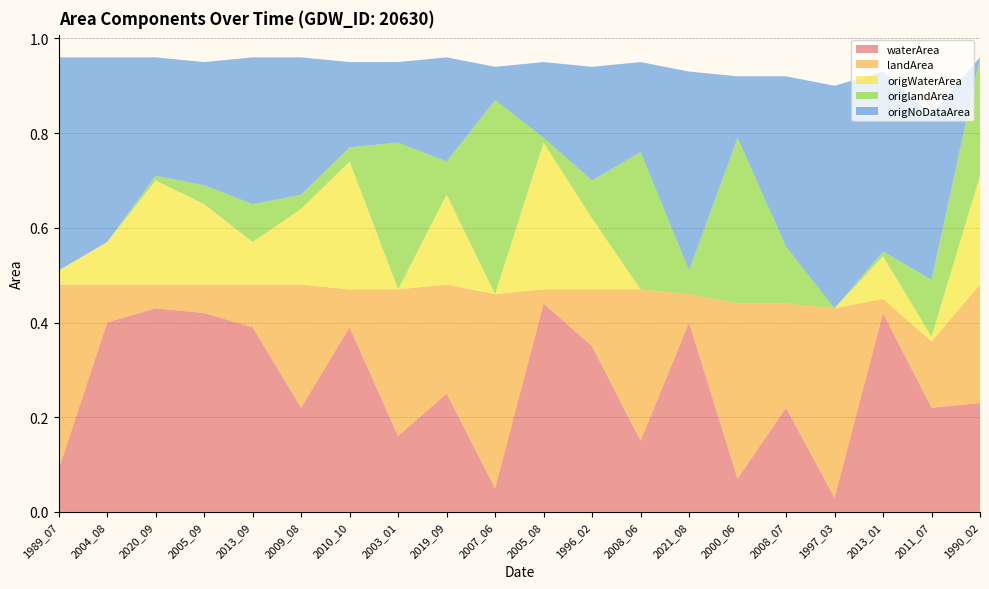

Reading right to left, list all the values displayed in this chart.

waterArea: 1990_02=0.2	2011_07=0.2	2013_01=0.4	1997_03=0.0	2008_07=0.2	2000_06=0.1	2021_08=0.4	2008_06=0.1	1996_02=0.3	2005_08=0.4	2007_06=0.1	2019_09=0.2	2003_01=0.2	2010_10=0.4	2009_08=0.2	2013_09=0.4	2005_09=0.4	2020_09=0.4	2004_08=0.4	1989_07=0.1
landArea: 1990_02=0.2	2011_07=0.1	2013_01=0.0	1997_03=0.4	2008_07=0.2	2000_06=0.4	2021_08=0.1	2008_06=0.3	1996_02=0.1	2005_08=0.0	2007_06=0.4	2019_09=0.2	2003_01=0.3	2010_10=0.1	2009_08=0.3	2013_09=0.1	2005_09=0.1	2020_09=0.1	2004_08=0.1	1989_07=0.4
origWaterArea: 1990_02=0.2	2011_07=0.0	2013_01=0.1	1997_03=0.0	2008_07=0.0	2000_06=0.0	2021_08=0.0	2008_06=0.0	1996_02=0.1	2005_08=0.3	2007_06=0.0	2019_09=0.2	2003_01=0.0	2010_10=0.3	2009_08=0.2	2013_09=0.1	2005_09=0.2	2020_09=0.2	2004_08=0.1	1989_07=0.0
origlandArea: 1990_02=0.2	2011_07=0.1	2013_01=0.0	1997_03=0.0	2008_07=0.1	2000_06=0.3	2021_08=0.1	2008_06=0.3	1996_02=0.1	2005_08=0.0	2007_06=0.4	2019_09=0.1	2003_01=0.3	2010_10=0.0	2009_08=0.0	2013_09=0.1	2005_09=0.0	2020_09=0.0	2004_08=0.0	1989_07=0.0
origNoDataArea: 1990_02=0.0	2011_07=0.3	2013_01=0.4	1997_03=0.5	2008_07=0.4	2000_06=0.1	2021_08=0.4	2008_06=0.2	1996_02=0.2	2005_08=0.2	2007_06=0.1	2019_09=0.2	2003_01=0.2	2010_10=0.2	2009_08=0.3	2013_09=0.3	2005_09=0.3	2020_09=0.2	2004_08=0.4	1989_07=0.5